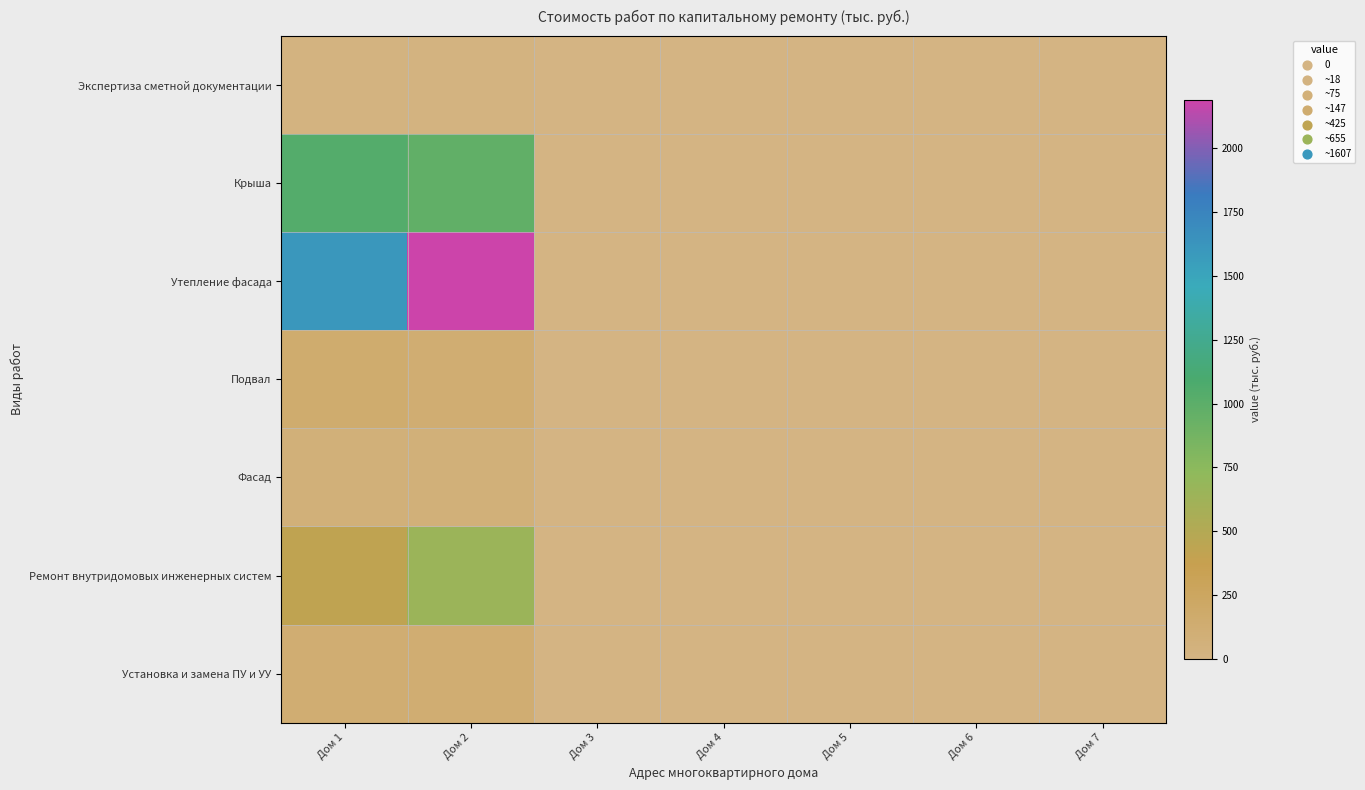

How many categories are shown in the chart?

7